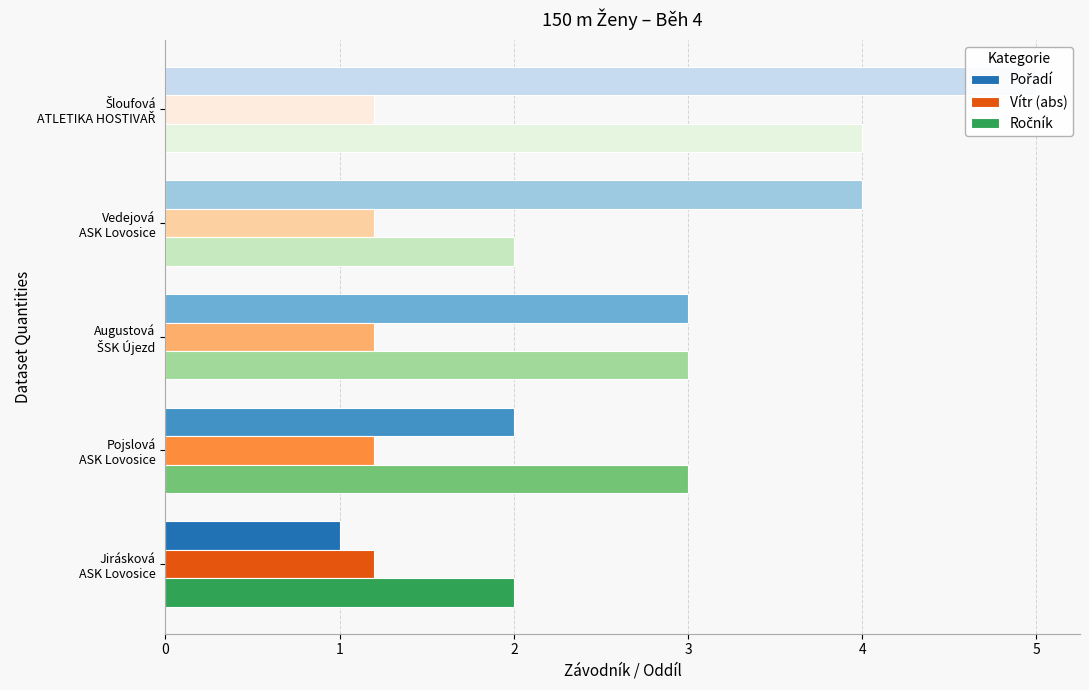

Which series has the largest total across all categories?

Pořadí